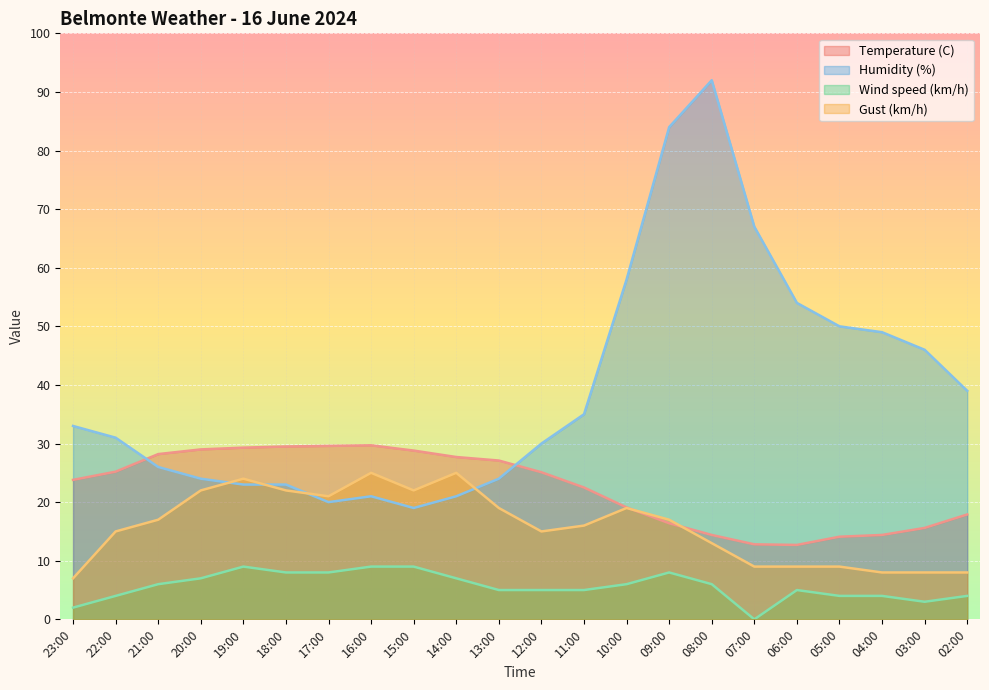

Rank the categories by Wind speed (km/h) value from highest to lowest.

19:00, 16:00, 15:00, 18:00, 17:00, 09:00, 20:00, 14:00, 21:00, 10:00, 08:00, 13:00, 12:00, 11:00, 06:00, 22:00, 05:00, 04:00, 02:00, 03:00, 23:00, 07:00